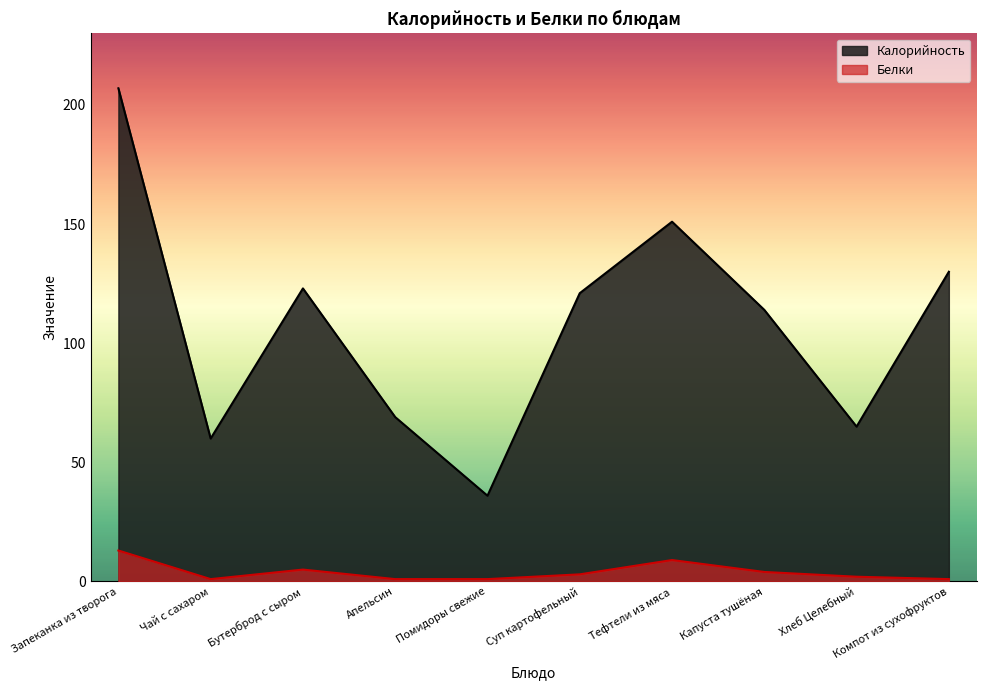

What are all the series names shown in the legend?

Калорийность, Белки